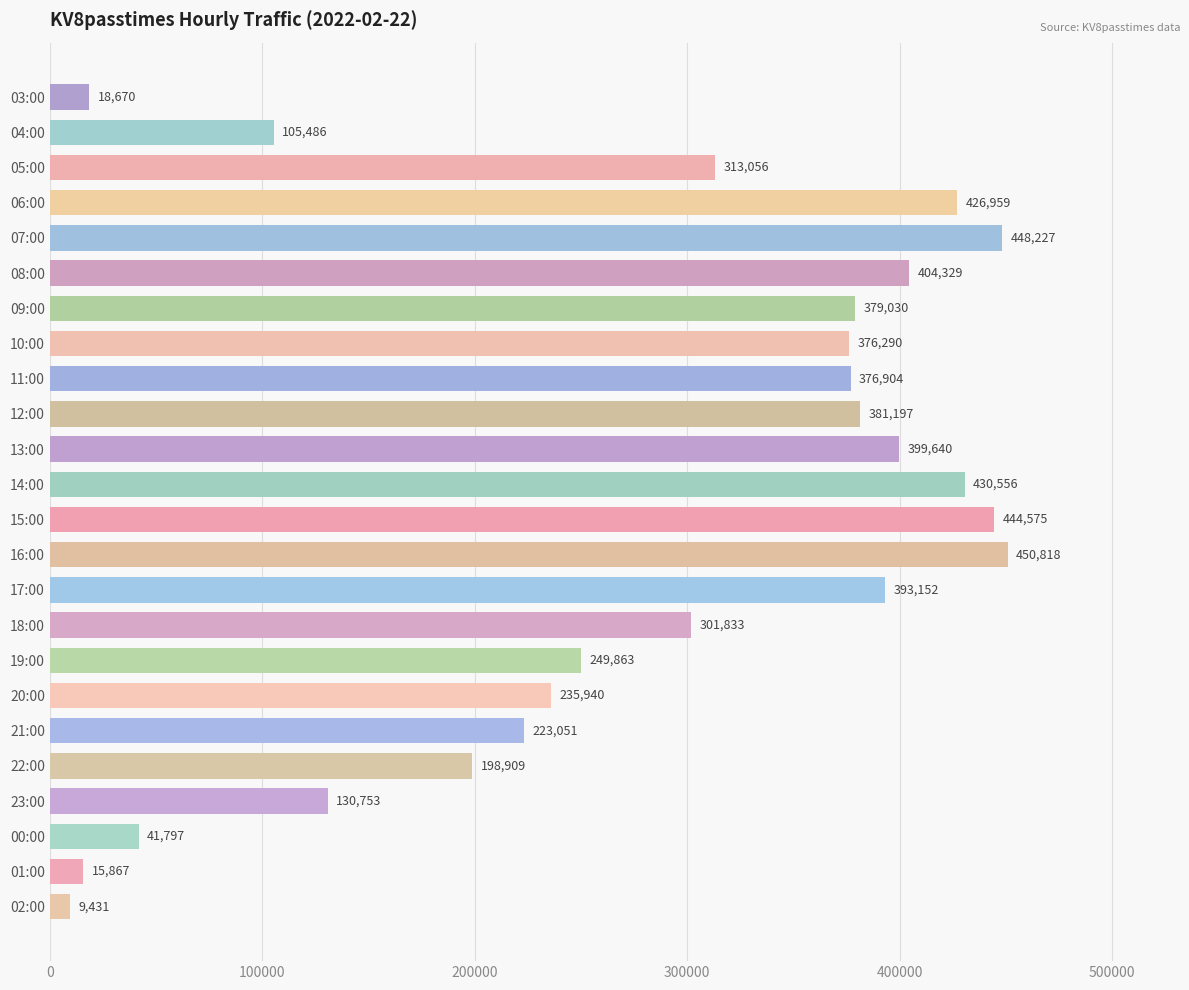

What position from the bottom is 13:00?

14